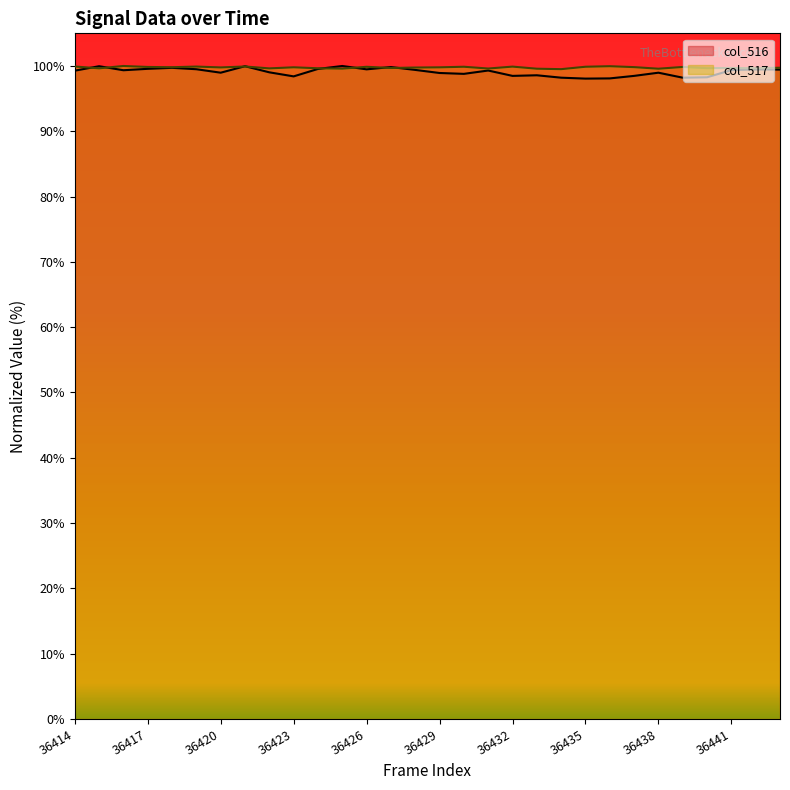

The value of col_517 at 36438 is 137.4. True or false?

False